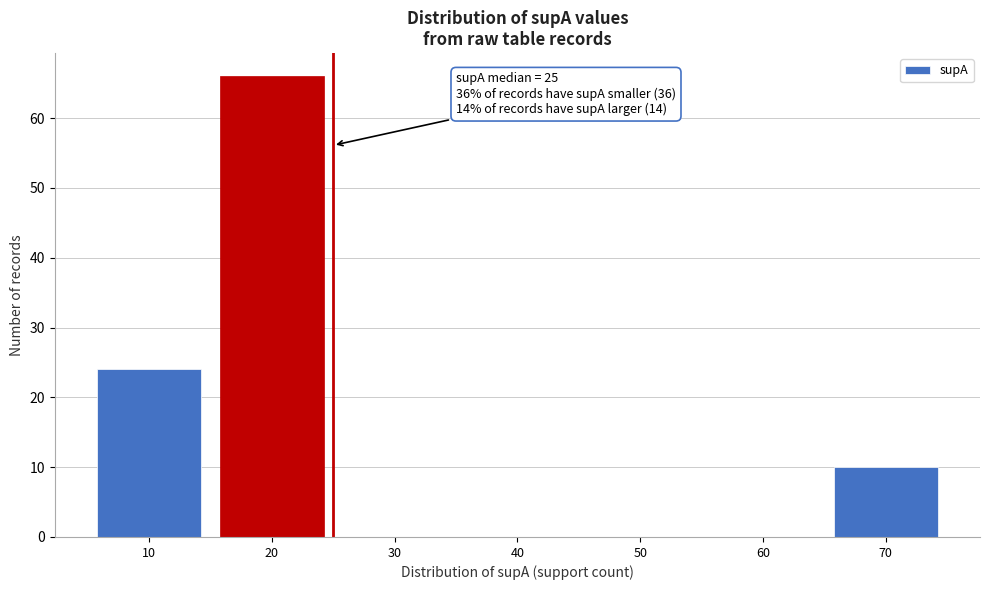

Reading left to right, list all the values displayed in this chart.

10=24	20=66	30=0	40=0	50=0	60=0	70=10